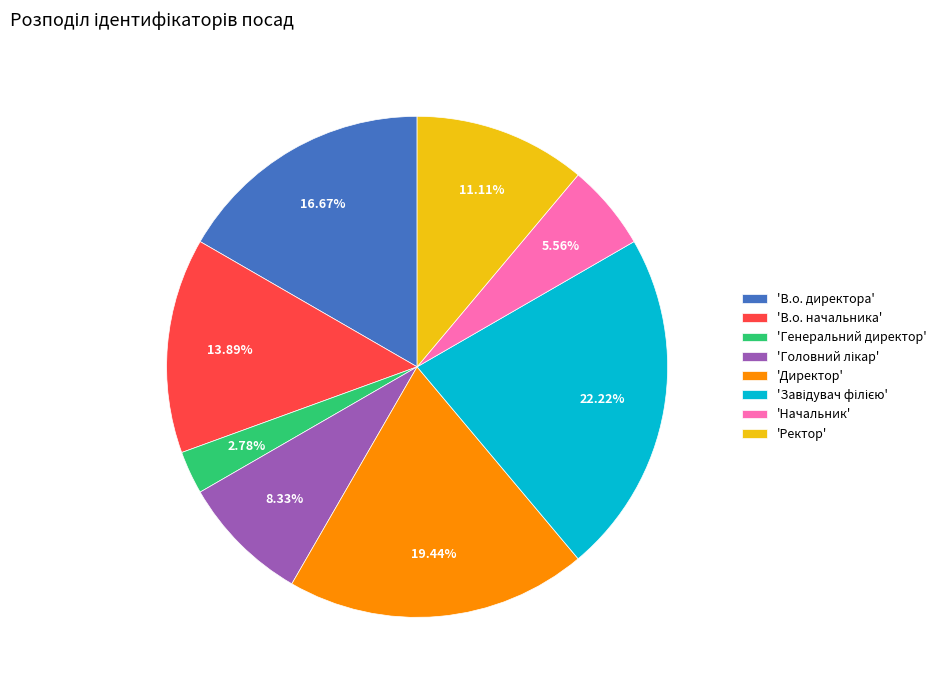

Does any single category account for the majority?

No